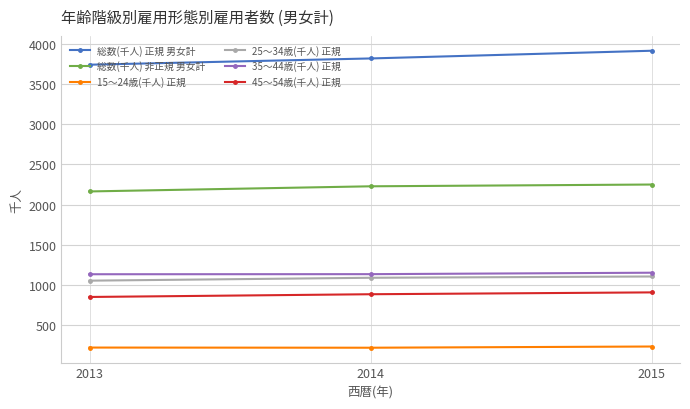

At which label is 35～44歳(千人) 正規 closest to 1142?

2014